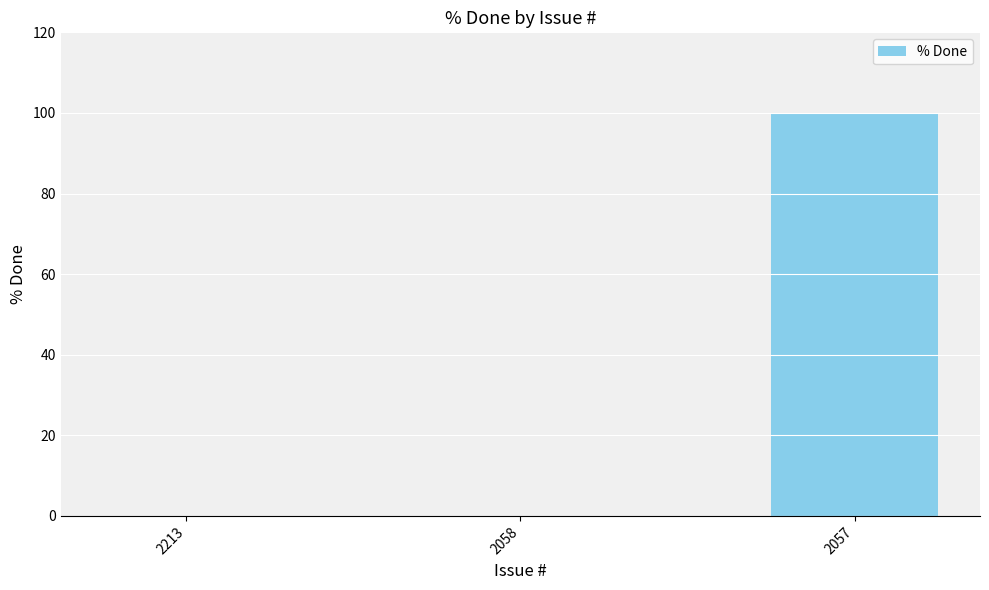

Count the values in the range 0 to 100.

3